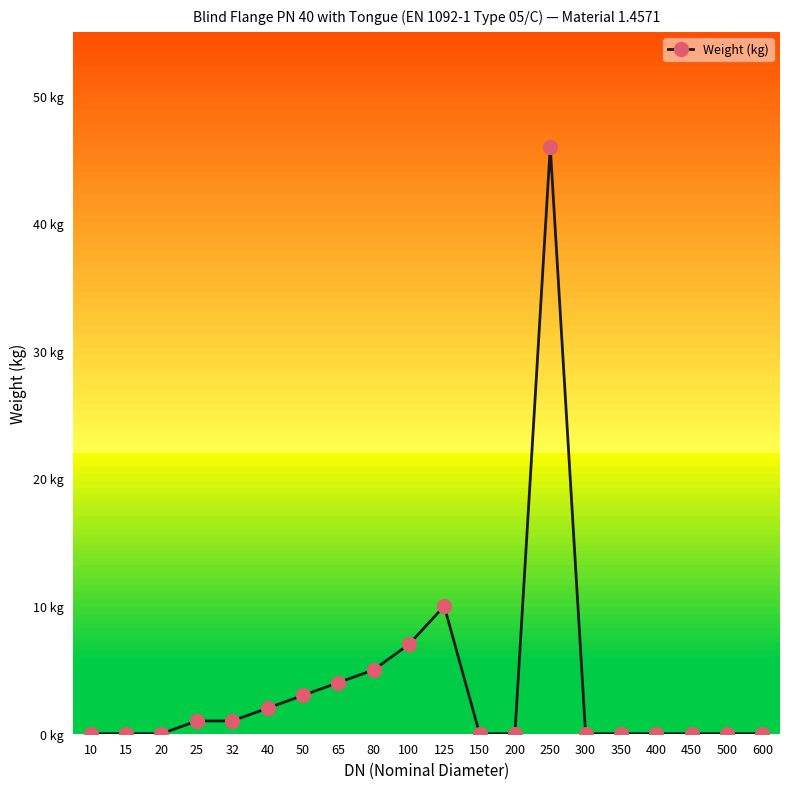

The chart shows a value of 4 at 65. True or false?

True